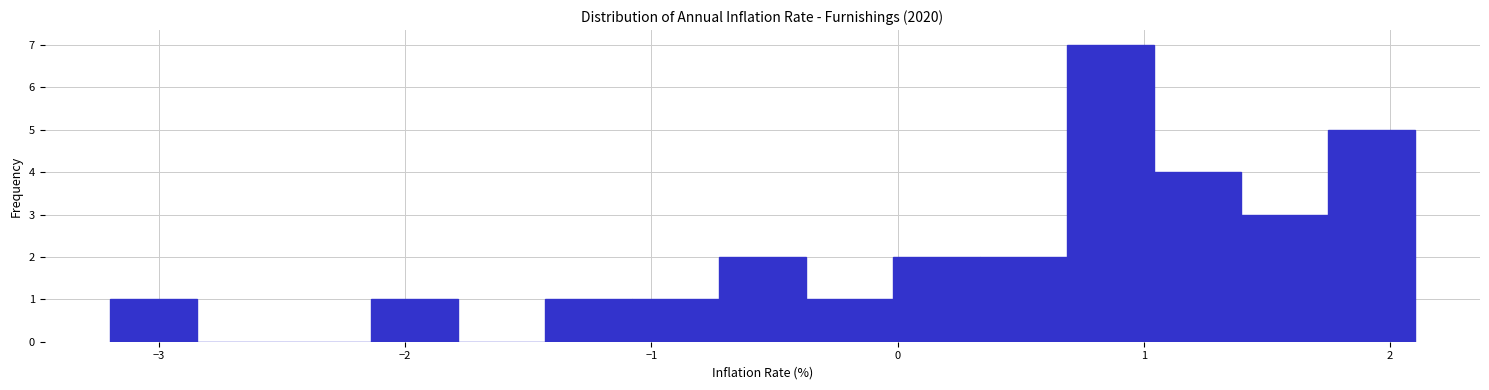

Around what value on the x-axis is the tallest bar? Give the approximate position of its centre, as read against the axis.

0.9